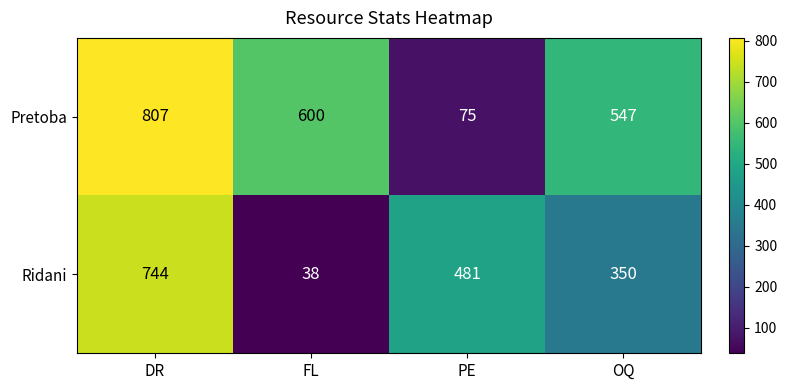

Reading right to left, what are all the values shown in this chart?

Pretoba: 547	75	600	807
Ridani: 350	481	38	744